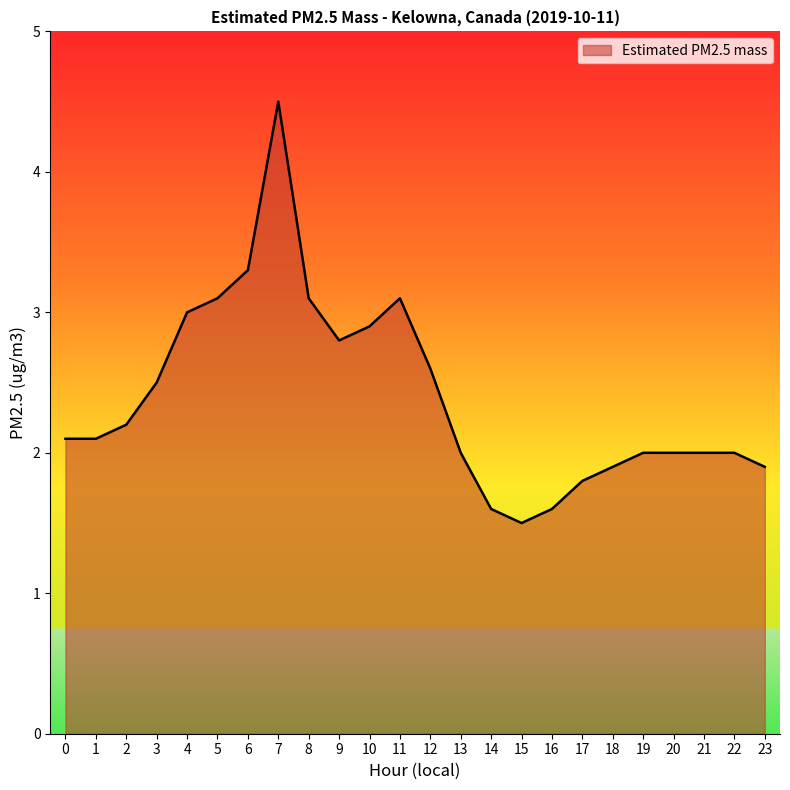

What is the sum of all values?

57.6